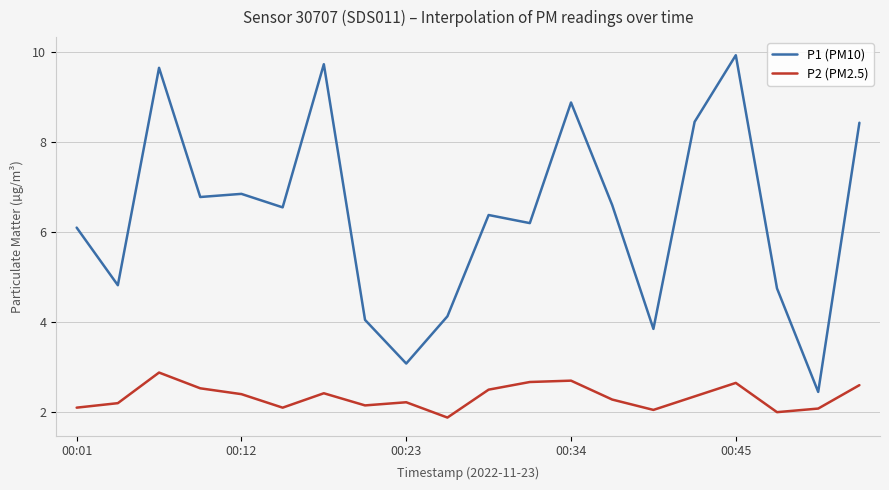

What is the difference between the maximum and minimum values in the P1 (PM10) series?

7.5